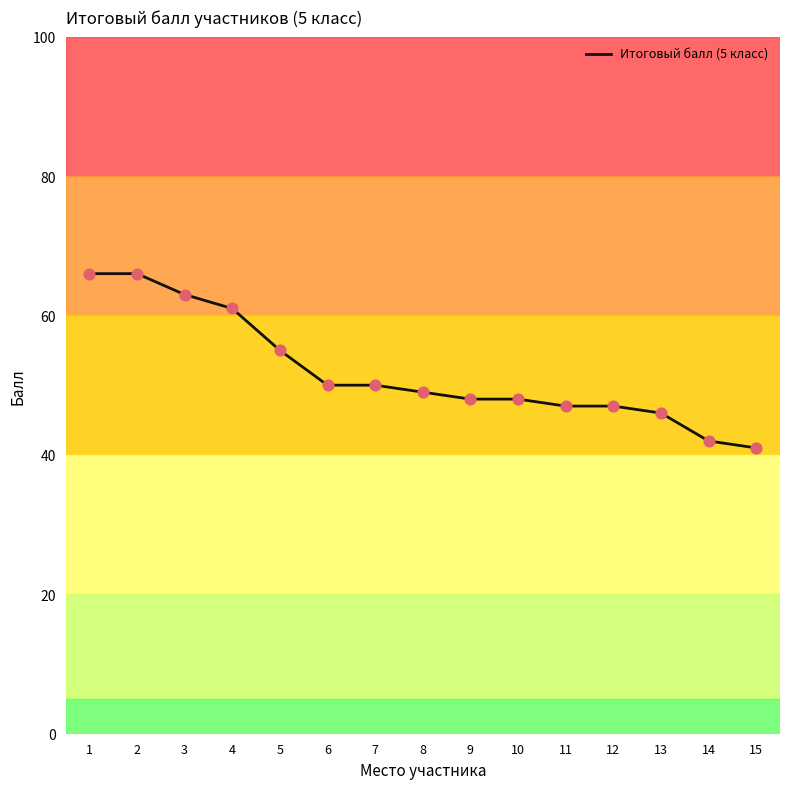

What is the change in value from 11 to 14?

-5